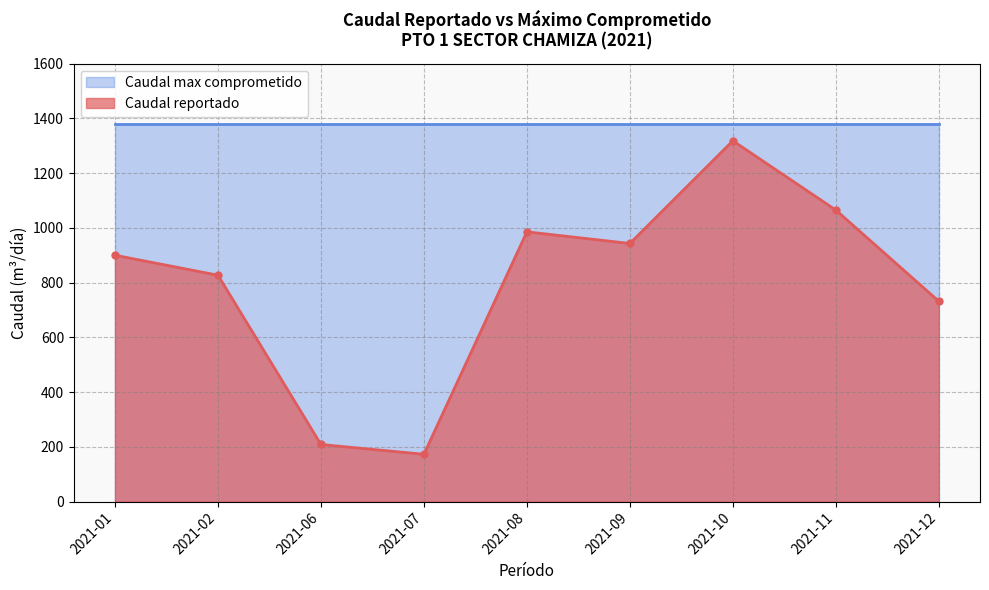

Reading left to right, what are all the values shown in this chart?

900.0	827.0	208.6	172.8	985.4	943.0	1318.0	1065.0	731.8